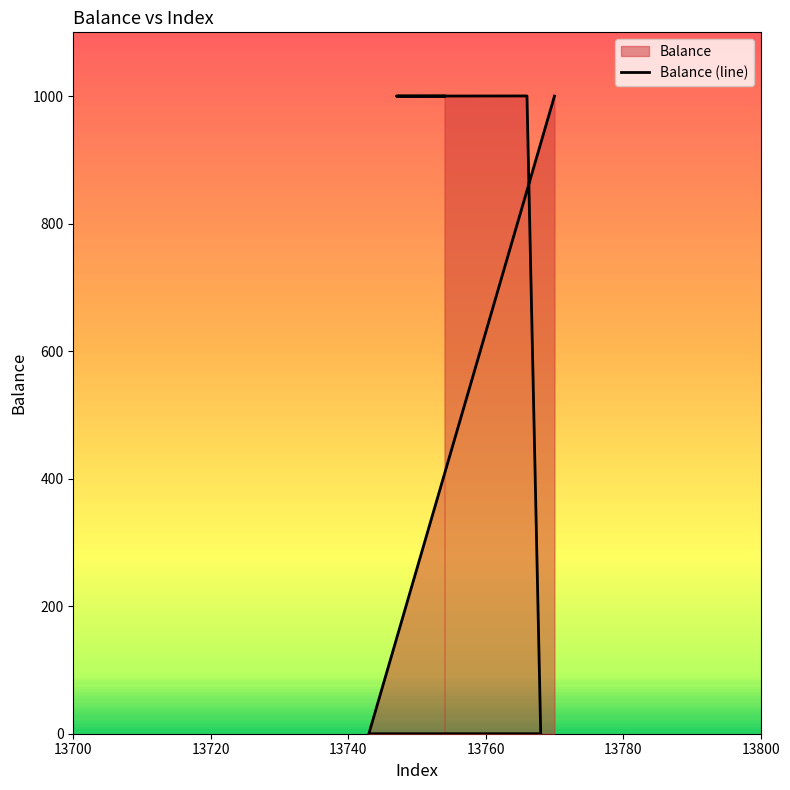

Where does the data first go above 1000?

13770